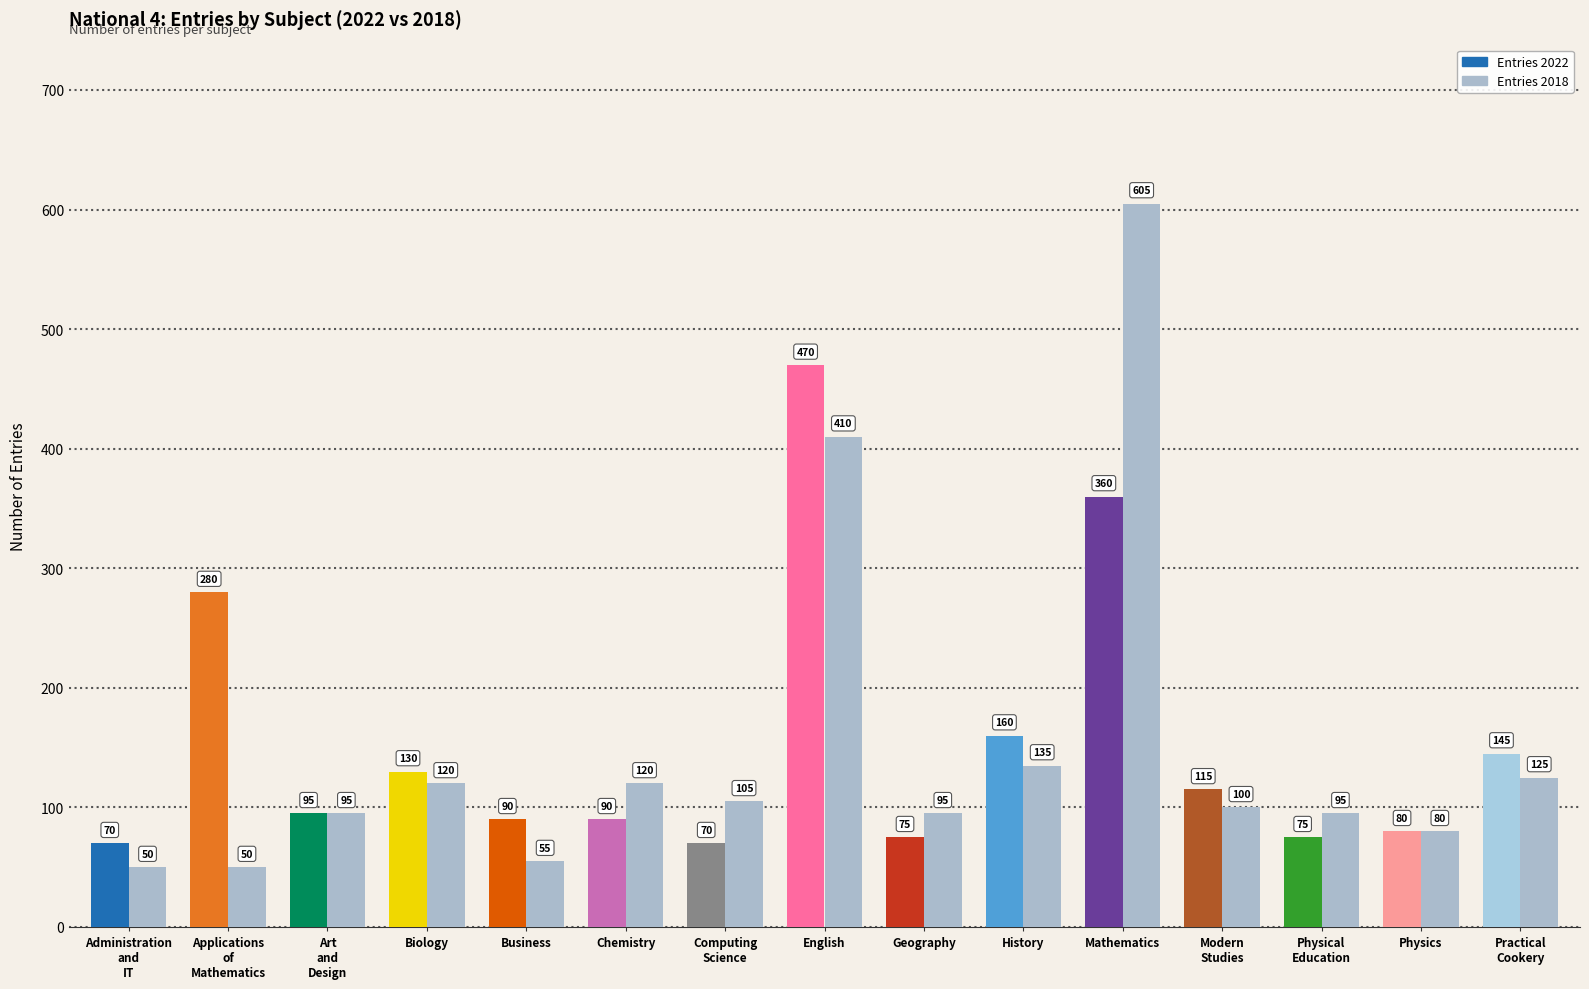

At how many categories does at least one series exceed 161?

3